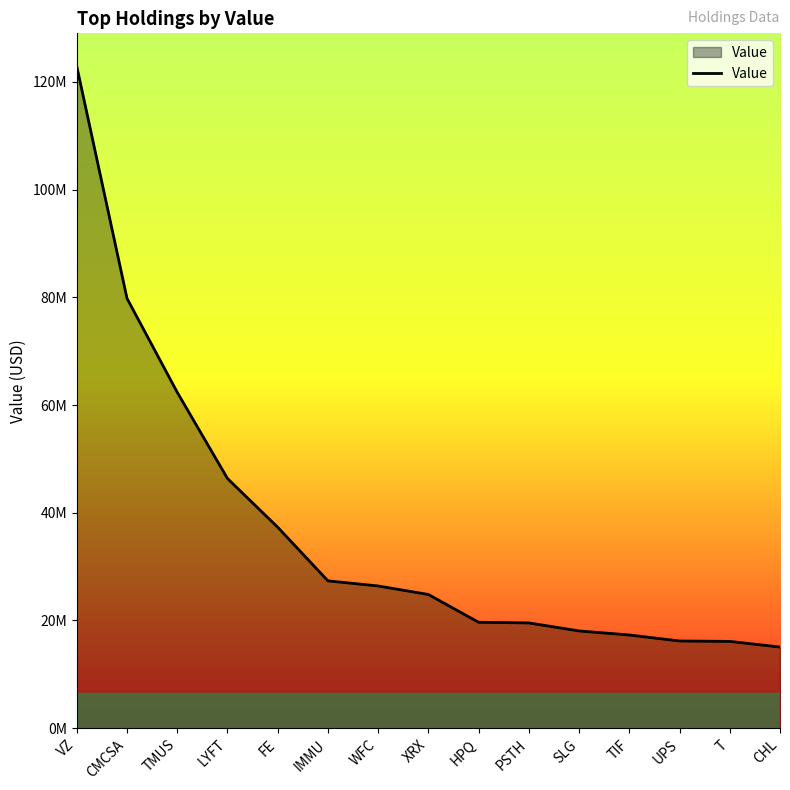

The value at HPQ is 5938197. True or false?

False